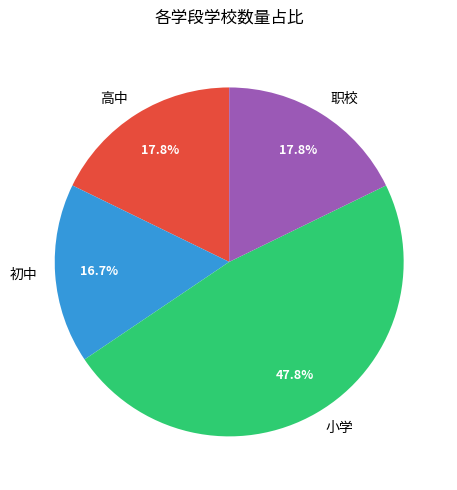

Which category has the smallest portion of the pie?

初中